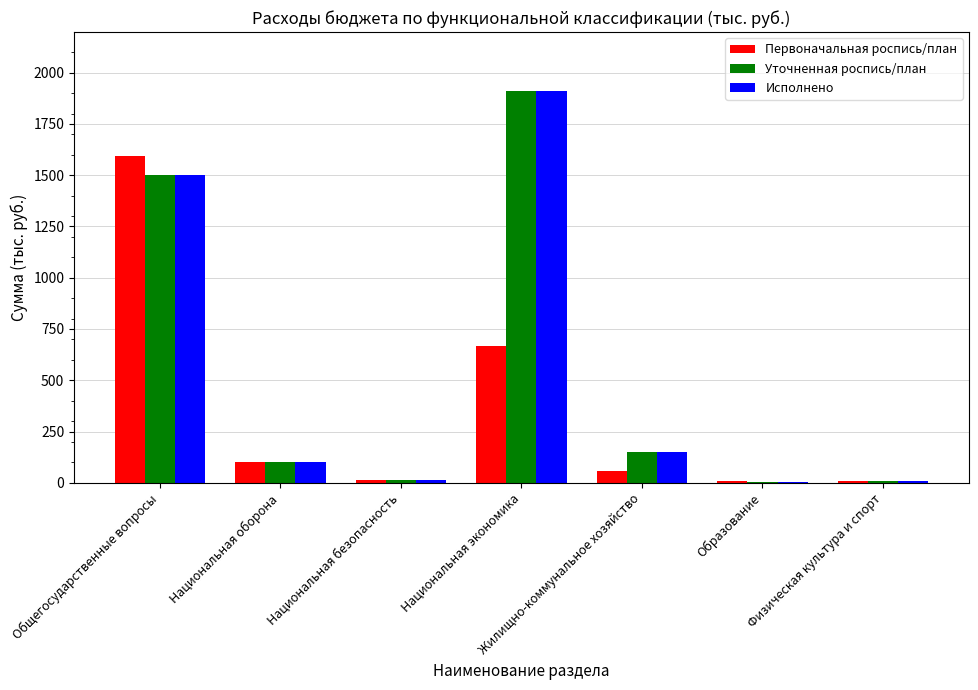

What is the difference between the Исполнено values at Общегосударственные вопросы and Образование?

1495.4